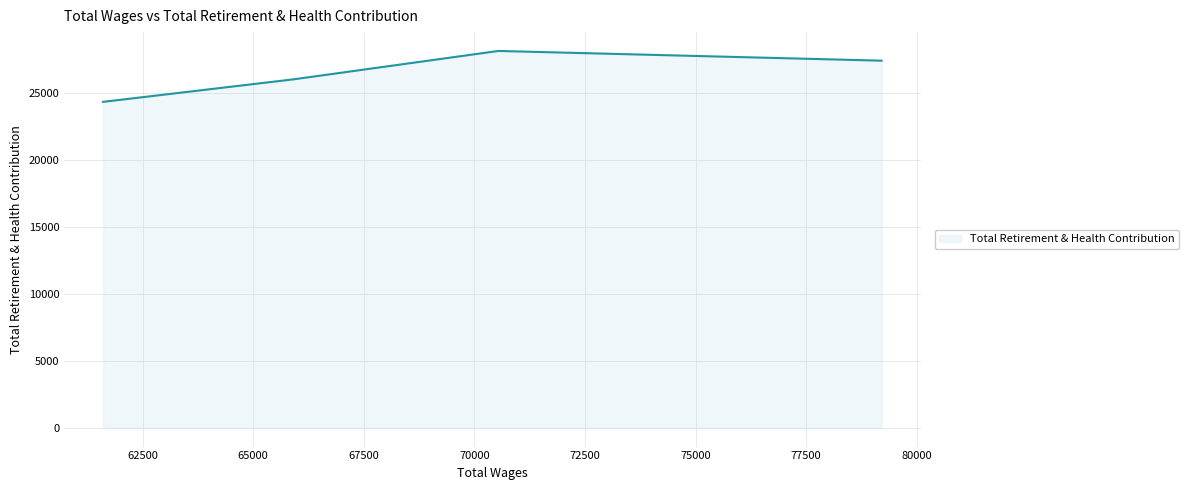

What is the sum of the values at 79204 and 61607?

51700